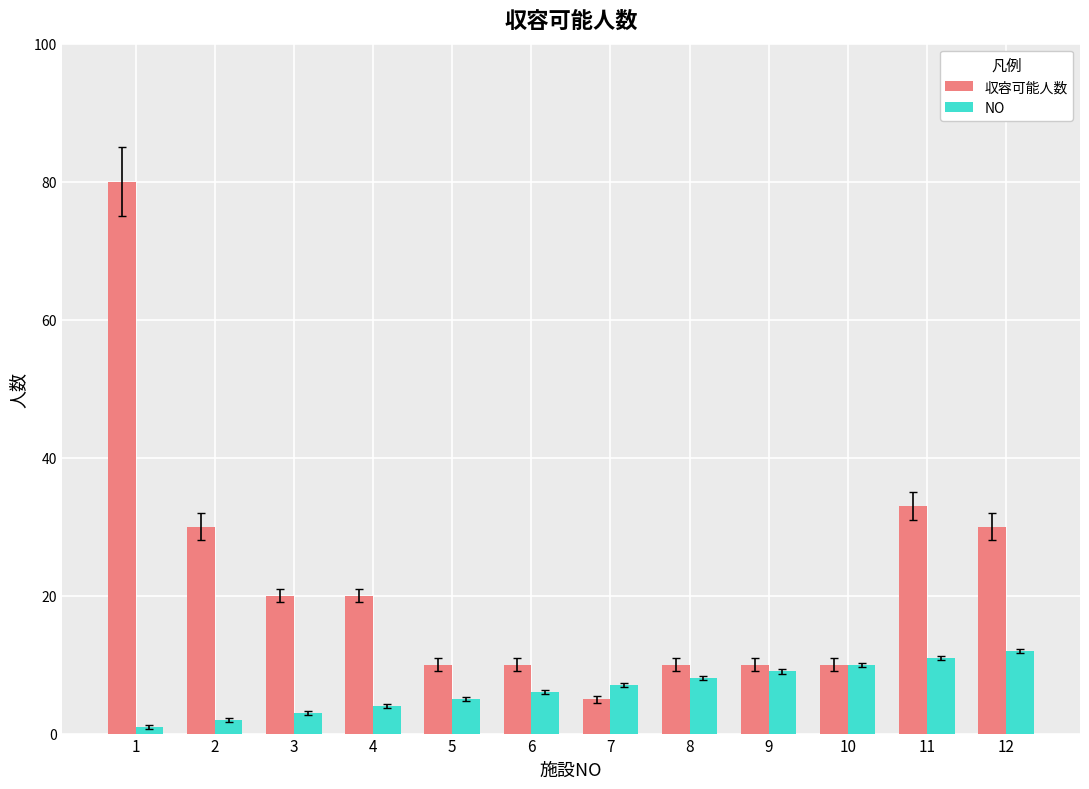

What is the highest value of the 収容可能人数 series?

80